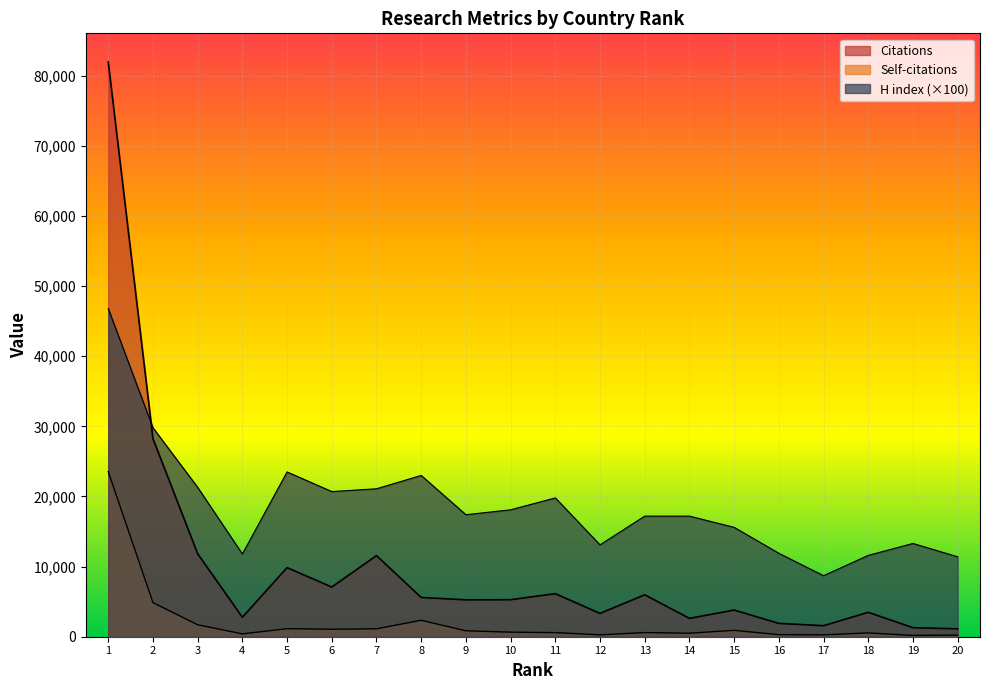

Reading left to right, what are all the values shown in this chart?

Citations: 1=81958	2=28241	3=11832	4=2774	5=9856	6=7085	7=11572	8=5599	9=5258	10=5278	11=6142	12=3325	13=5981	14=2618	15=3803	16=1899	17=1570	18=3479	19=1288	20=1126
Self-citations: 1=23545	2=4864	3=1703	4=407	5=1147	6=1066	7=1131	8=2343	9=844	10=651	11=586	12=269	13=591	14=501	15=909	16=297	17=265	18=543	19=189	20=228
H index: 1=46800	2=29800	3=21300	4=11800	5=23500	6=20700	7=21100	8=23000	9=17400	10=18100	11=19800	12=13100	13=17200	14=17200	15=15600	16=11900	17=8700	18=11600	19=13300	20=11400